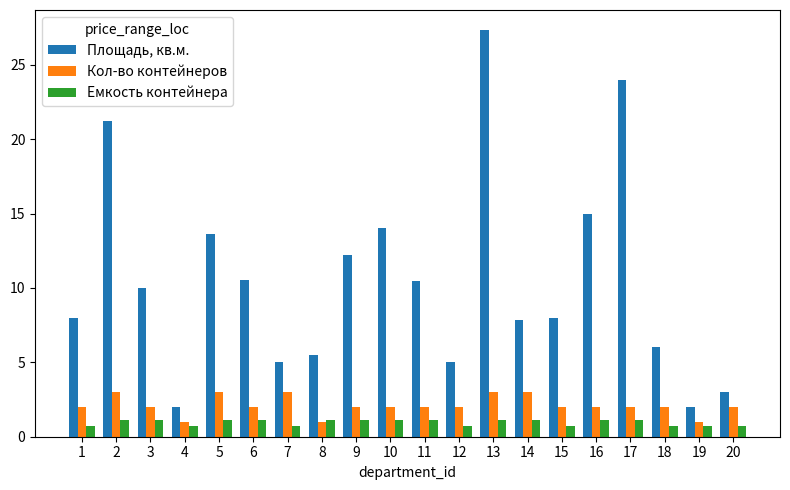

Is it true that Емкость контейнера equals 0.8 at 20?

True